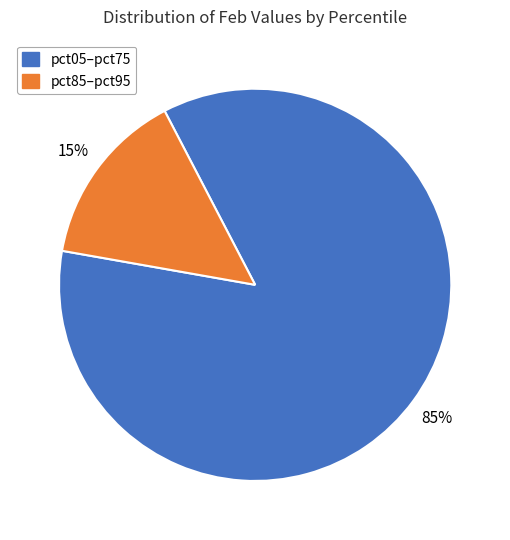

Count the number of slices in the pie.

2